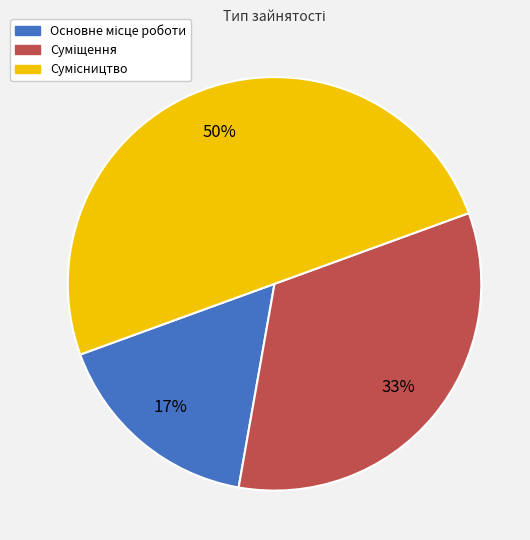

To the nearest percent, what is the difference between the largest and smallest slice percentages?

33%